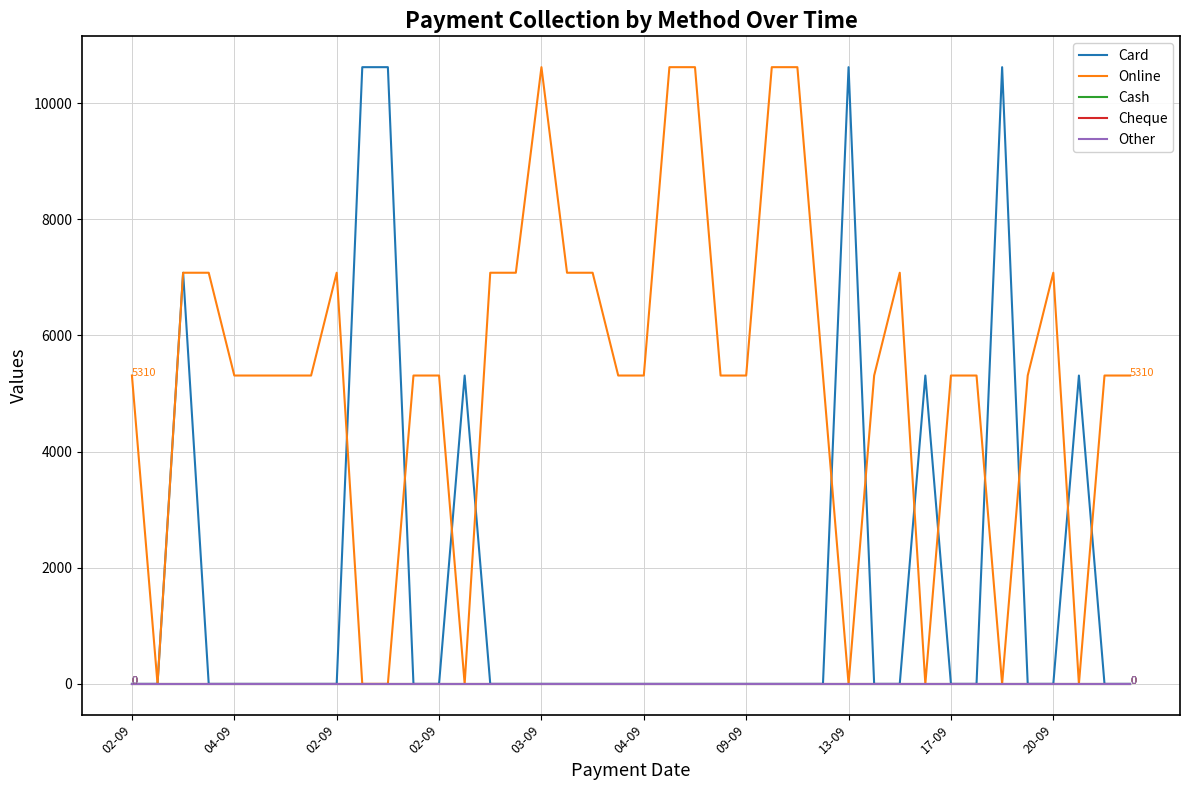

Does the chart display data point markers on the line(s)?

No